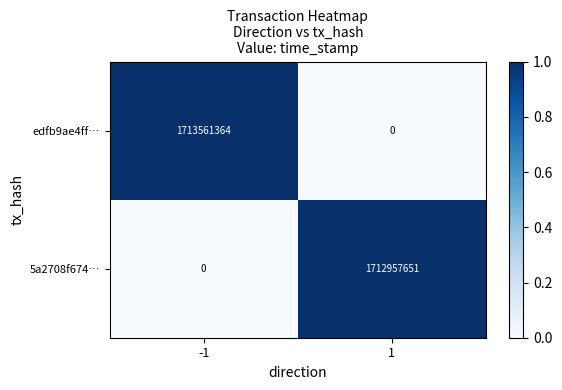

What is the spread (max minus min) of values at 1?

1712957651